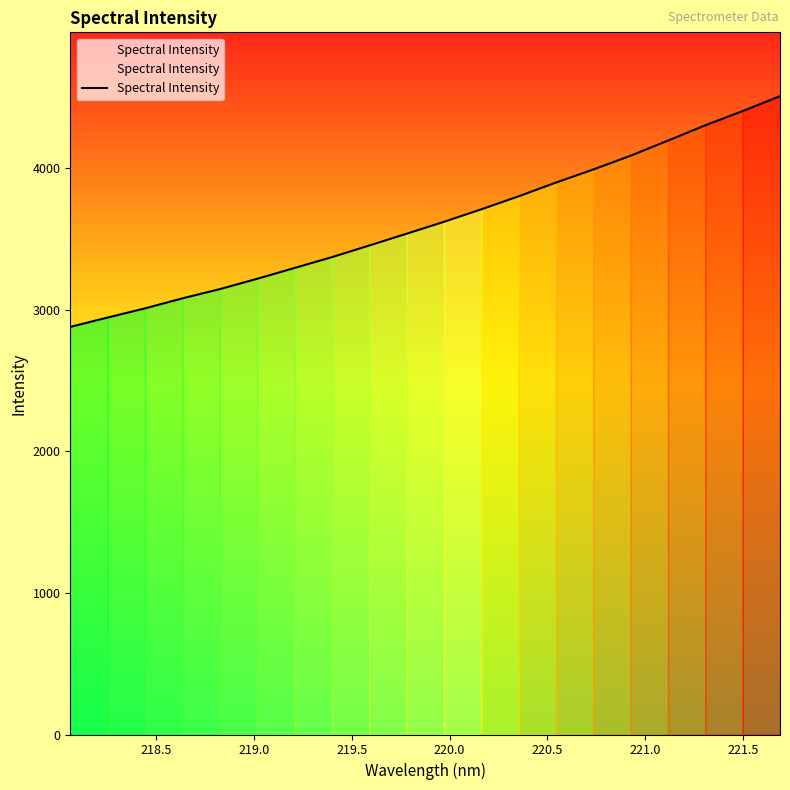

What is the minimum value shown in the chart?

2880.2